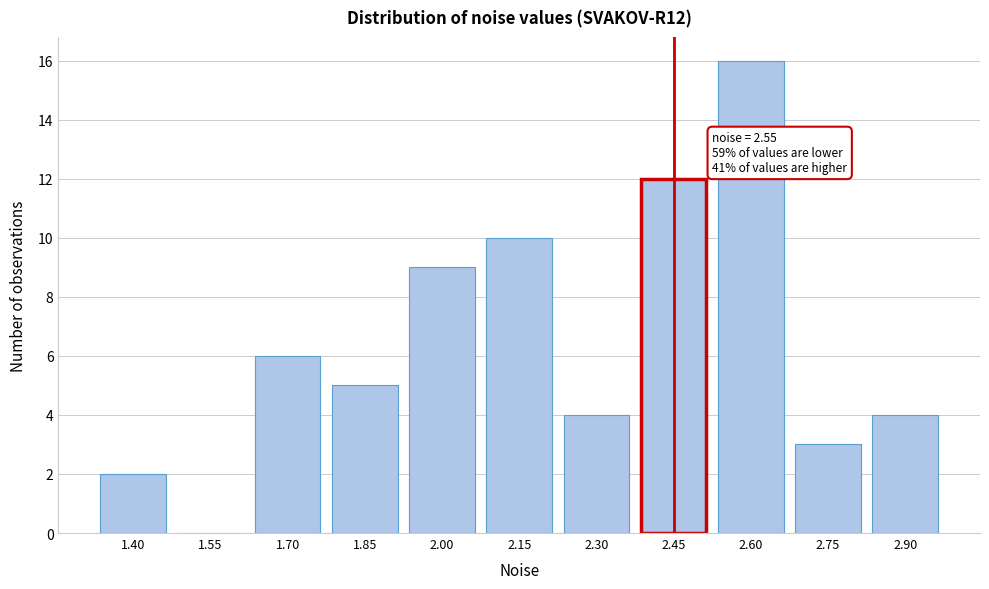

Reading left to right, what are all the values shown in this chart?

1.40=2	1.55=0	1.70=6	1.85=5	2.00=9	2.15=10	2.30=4	2.45=12	2.60=16	2.75=3	2.90=4